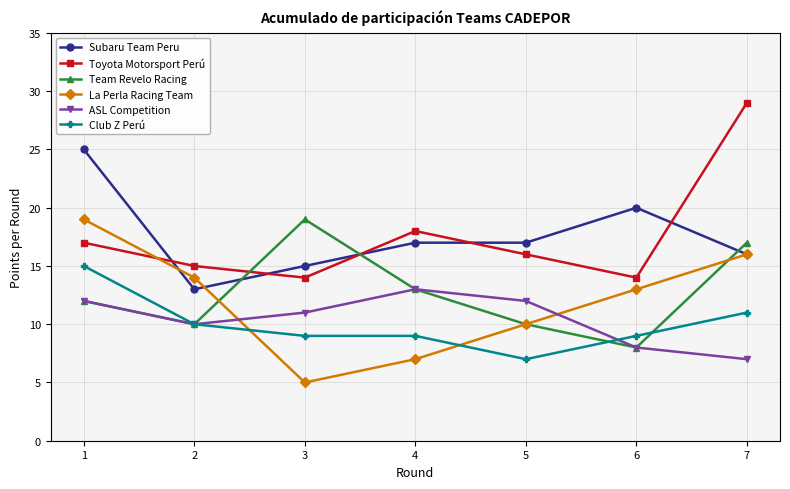

What is the difference between the highest and lowest values at 1?

13